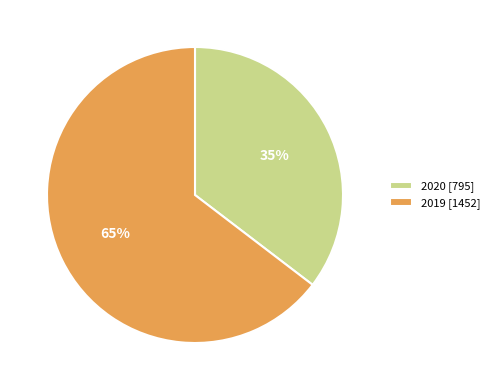

What is the majority slice?

2019